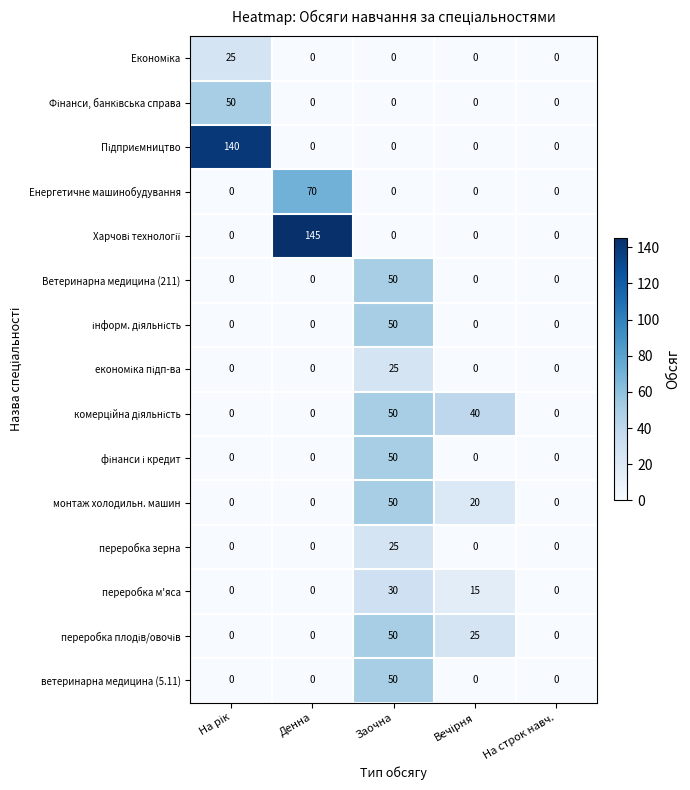

What is the sum of the Енергетичне машинобудування values at Денна and Заочна?

70